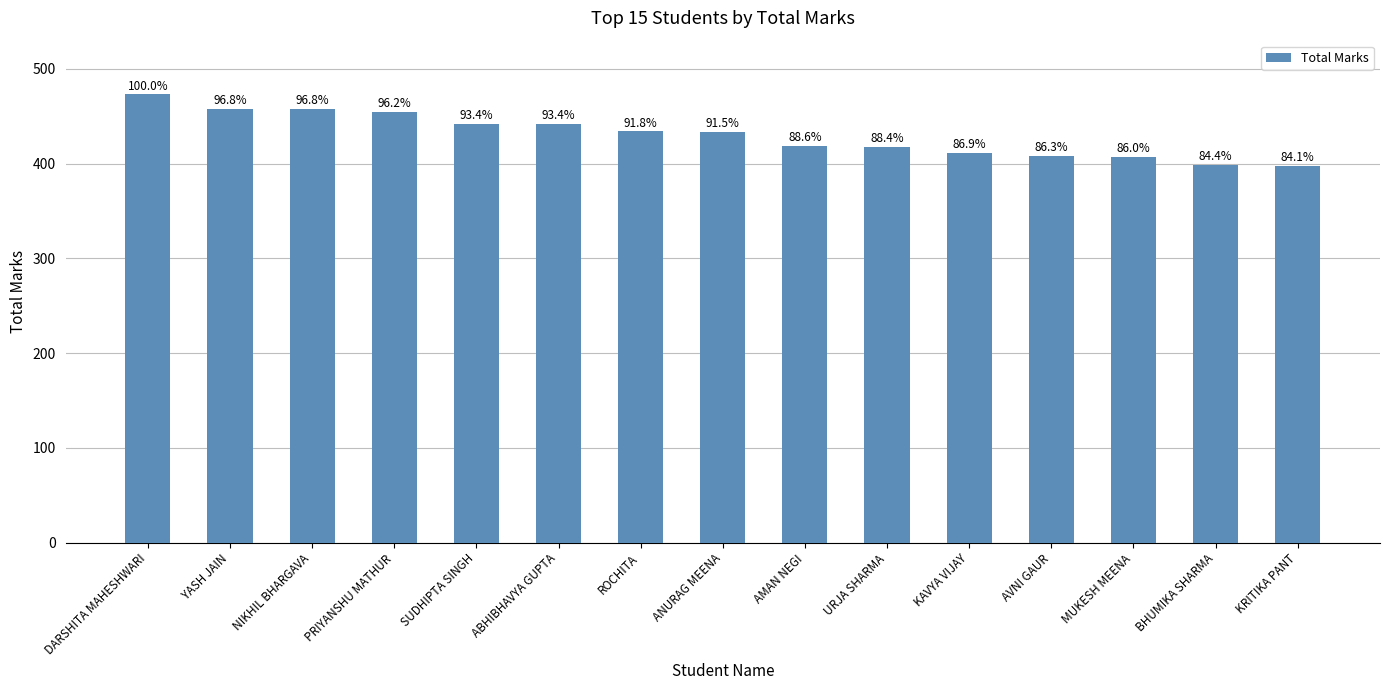

How many bars are there in total?

15